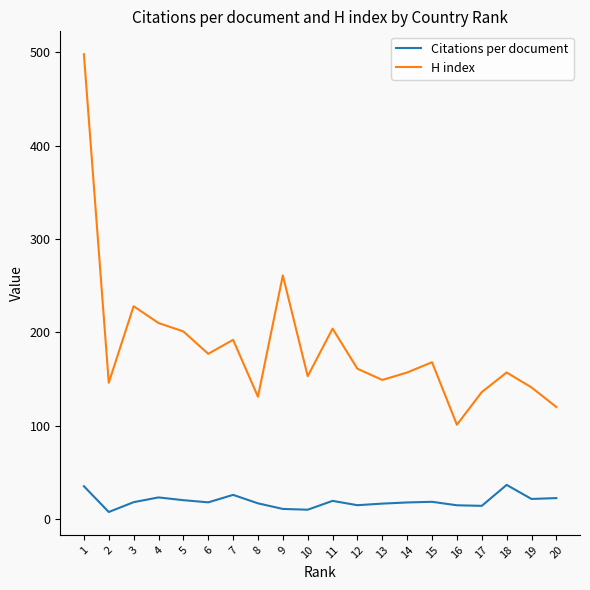

The value of H index at 15 is 50.1. True or false?

False